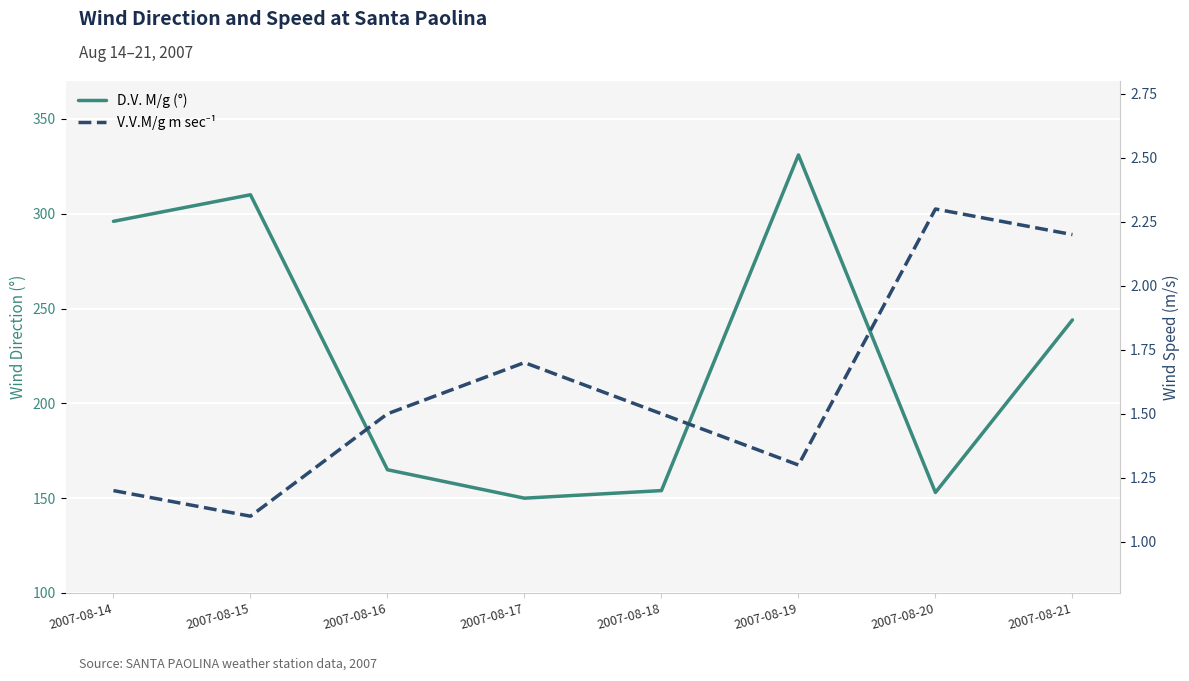

The D.V. M/g (°) series shows 331.0 at 2007-08-19. True or false?

True